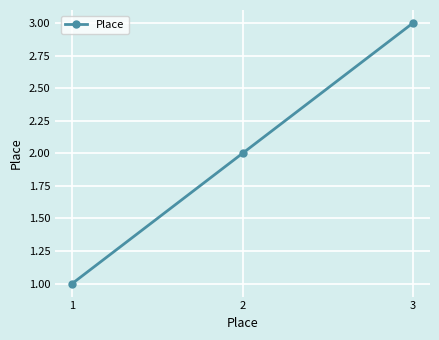

Does the chart have visible grid lines?

Yes